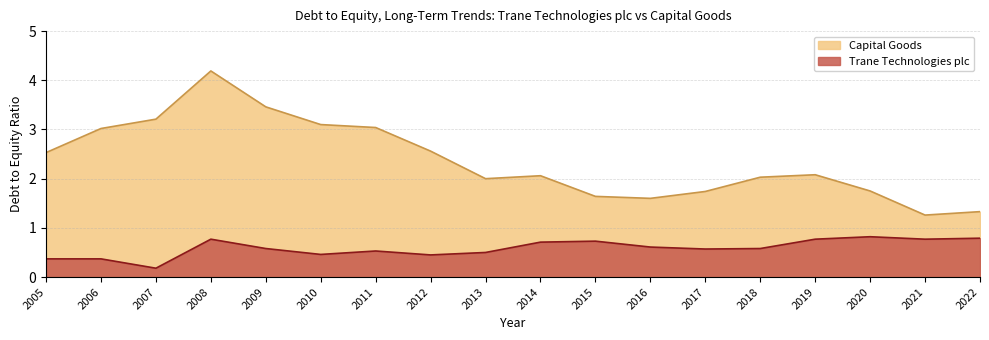

What is the sum of the Trane Technologies plc values at 2007 and 2018?

0.8